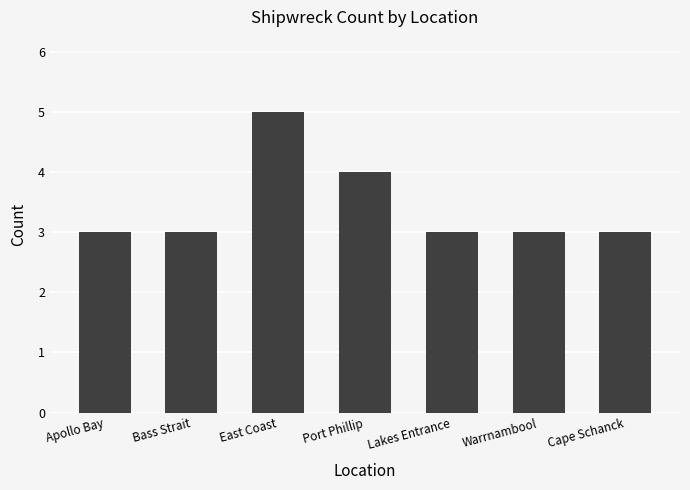

What is the change in value from Port Phillip to Lakes Entrance?

-1